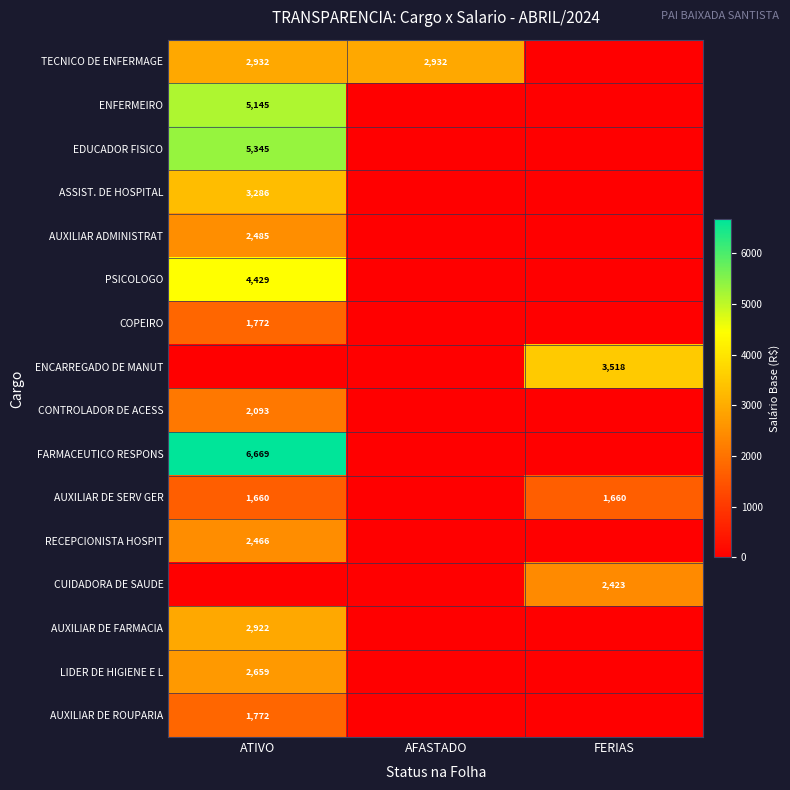

True or false: ASSIST. DE HOSPITAL has a value of 3286 at ATIVO.

True